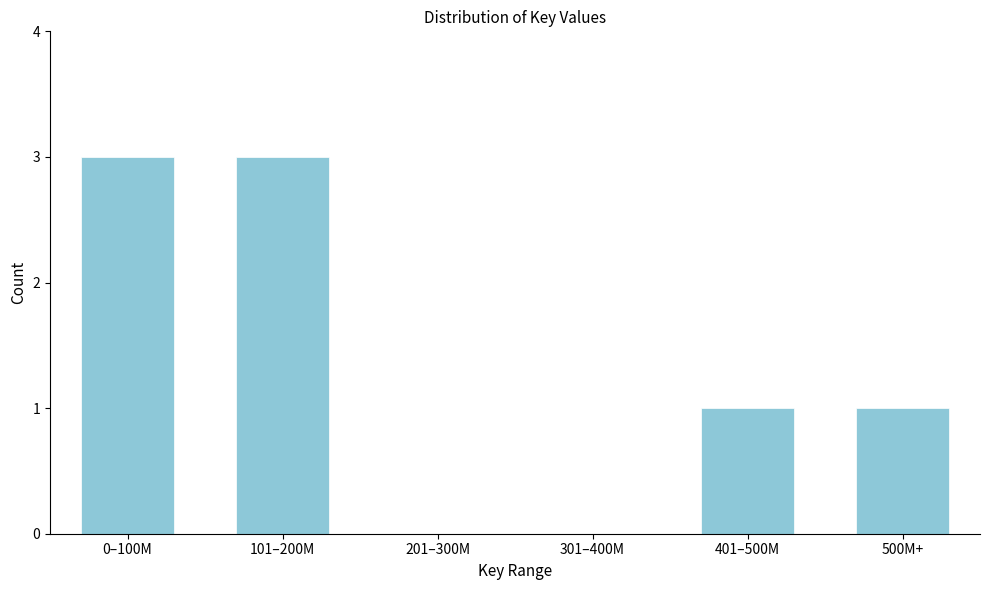

Reading left to right, transcribe all the data shown in this chart.

0–100M=3	101–200M=3	201–300M=0	301–400M=0	401–500M=1	500M+=1